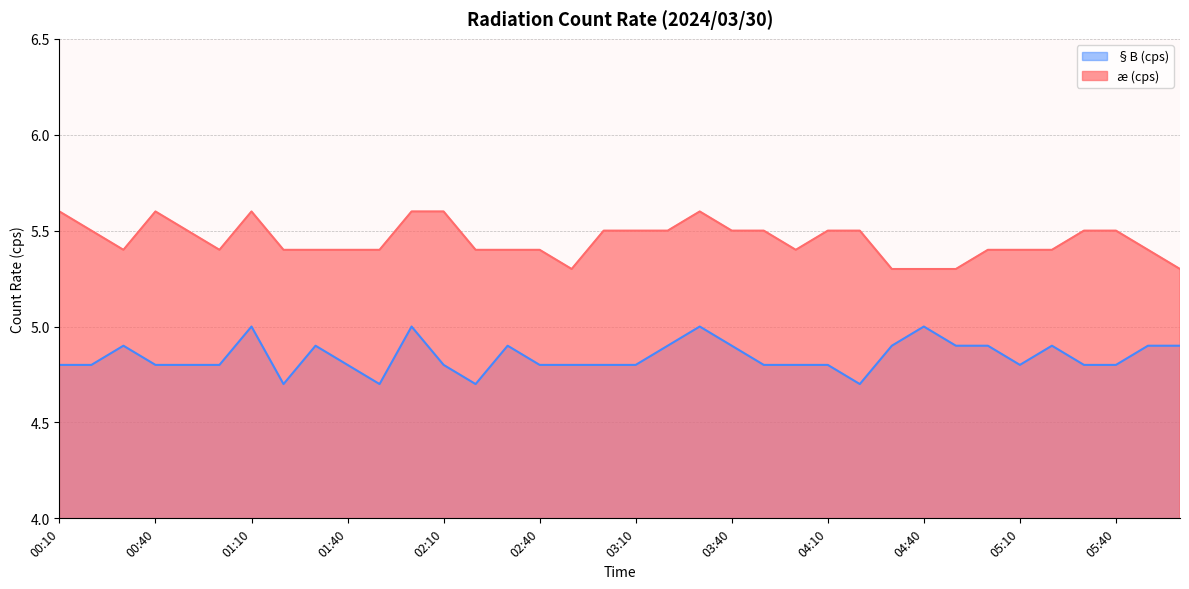

What is the label of the 29th point from the right?

01:20